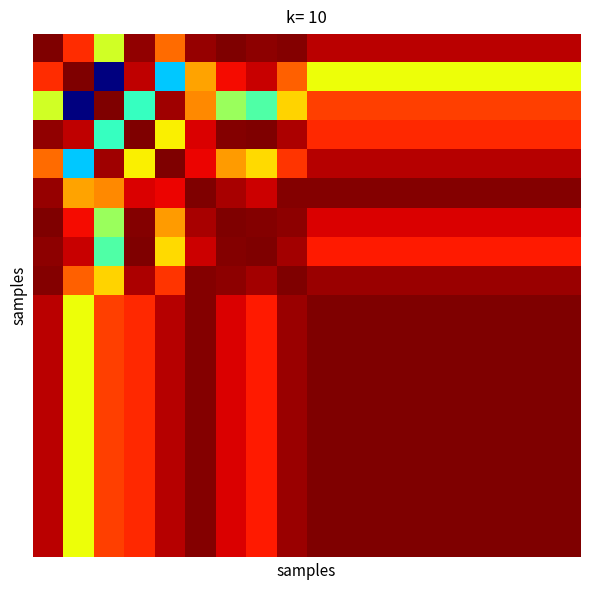

Count the number of data series in this chart.

18